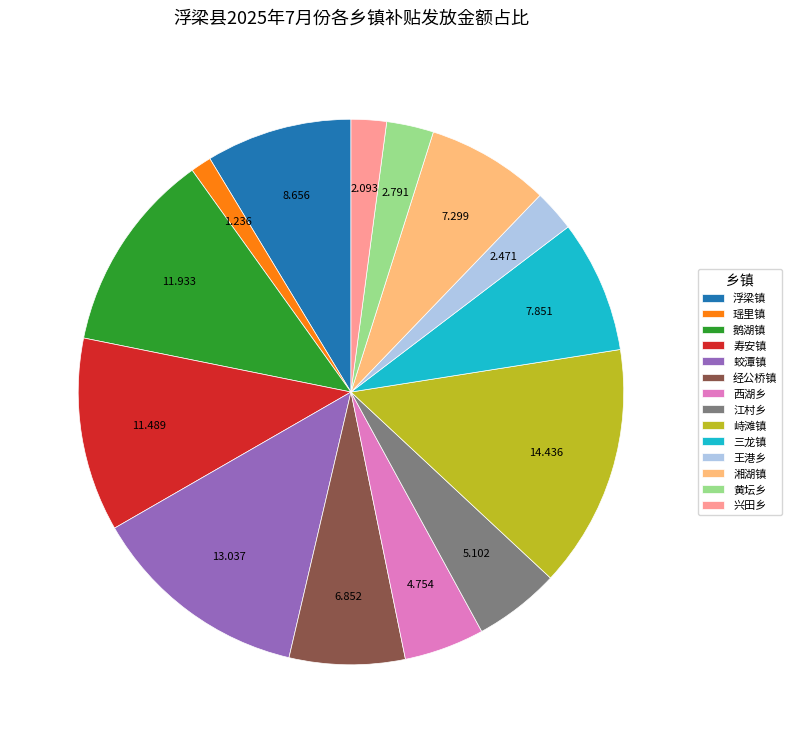

Is the sum of 蛟潭镇 and 瑶里镇 greater than half?

No